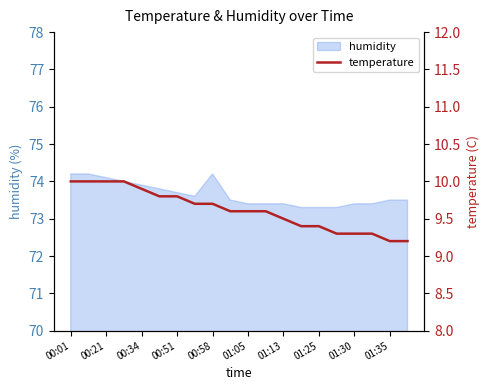

What is the highest value of the humidity series?

74.2